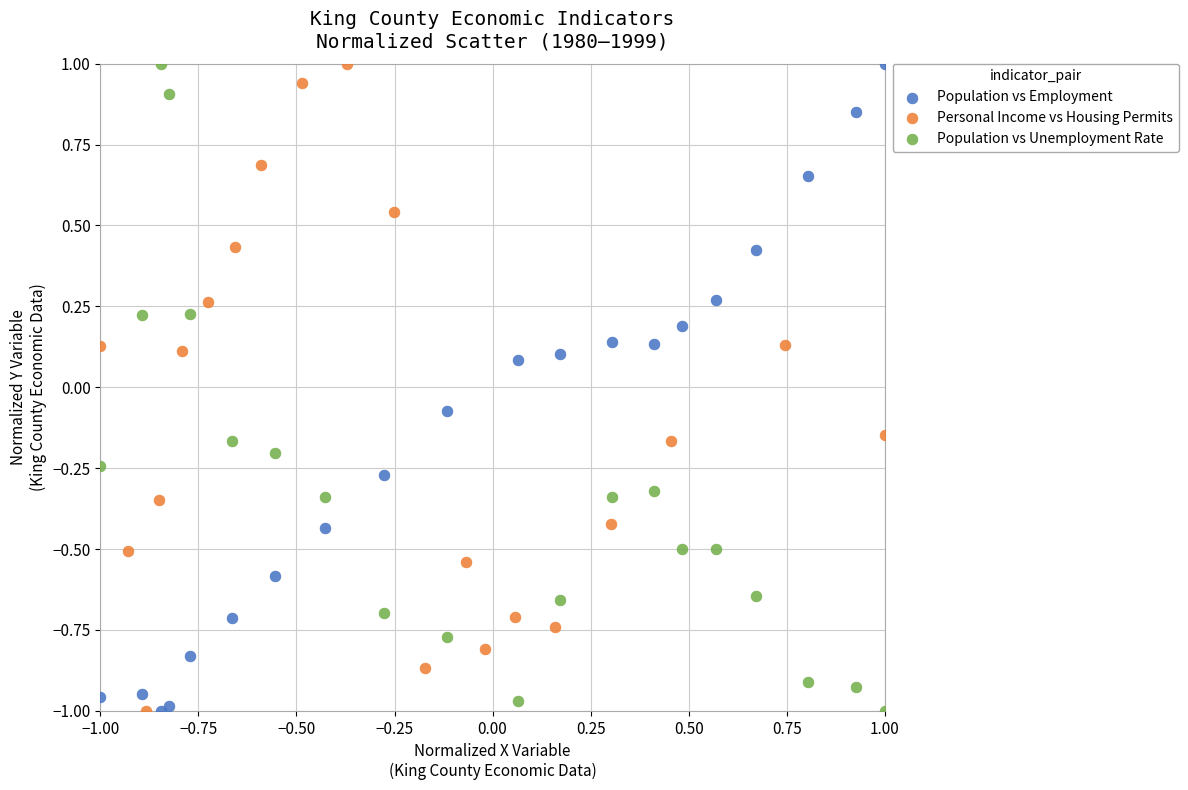

What are all the series names shown in the legend?

Population vs Employment, Personal Income vs Housing Permits, Population vs Unemployment Rate